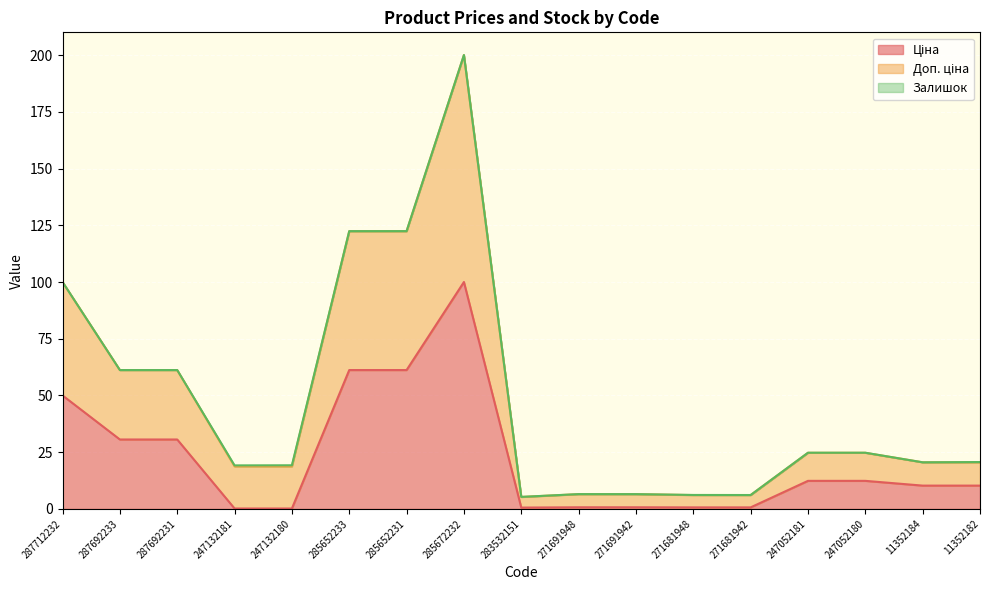

At which category is the sum across all series the highest?

285672232